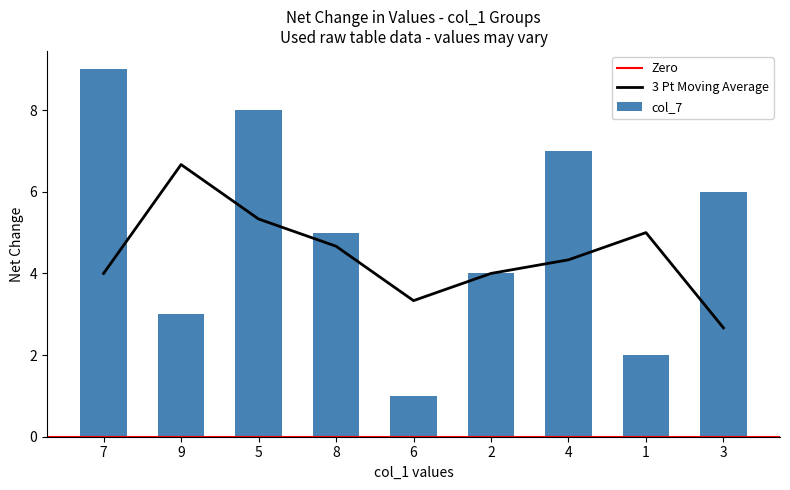

The 3 Pt Moving Average series shows 10.0 at 9. True or false?

False